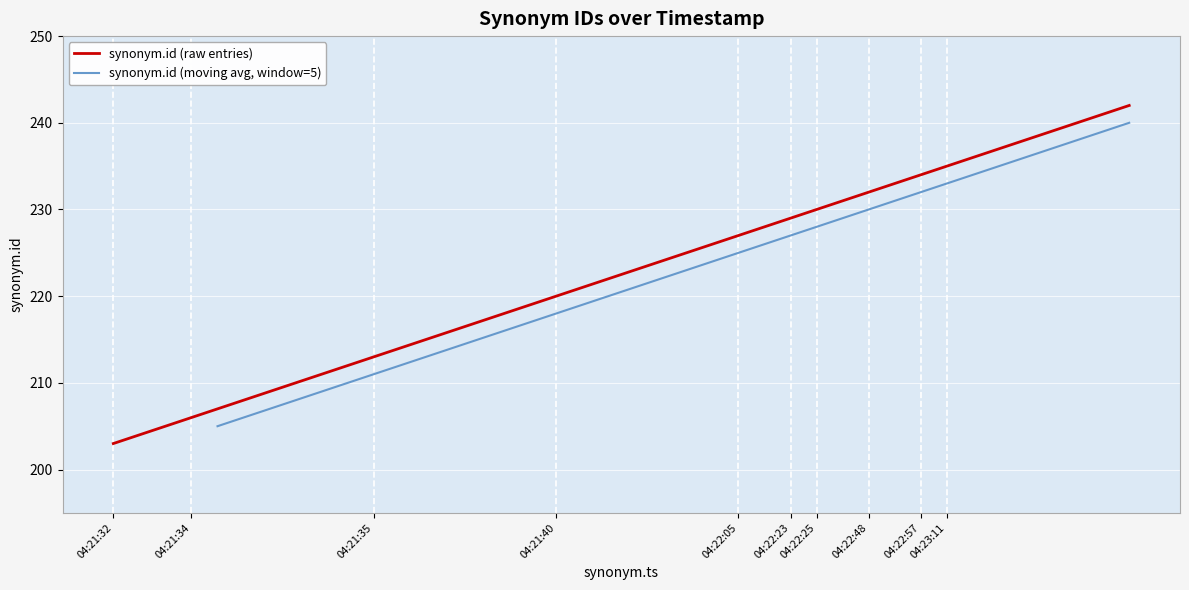

True or false: there are more than 0 points higher than both neighbors.

False